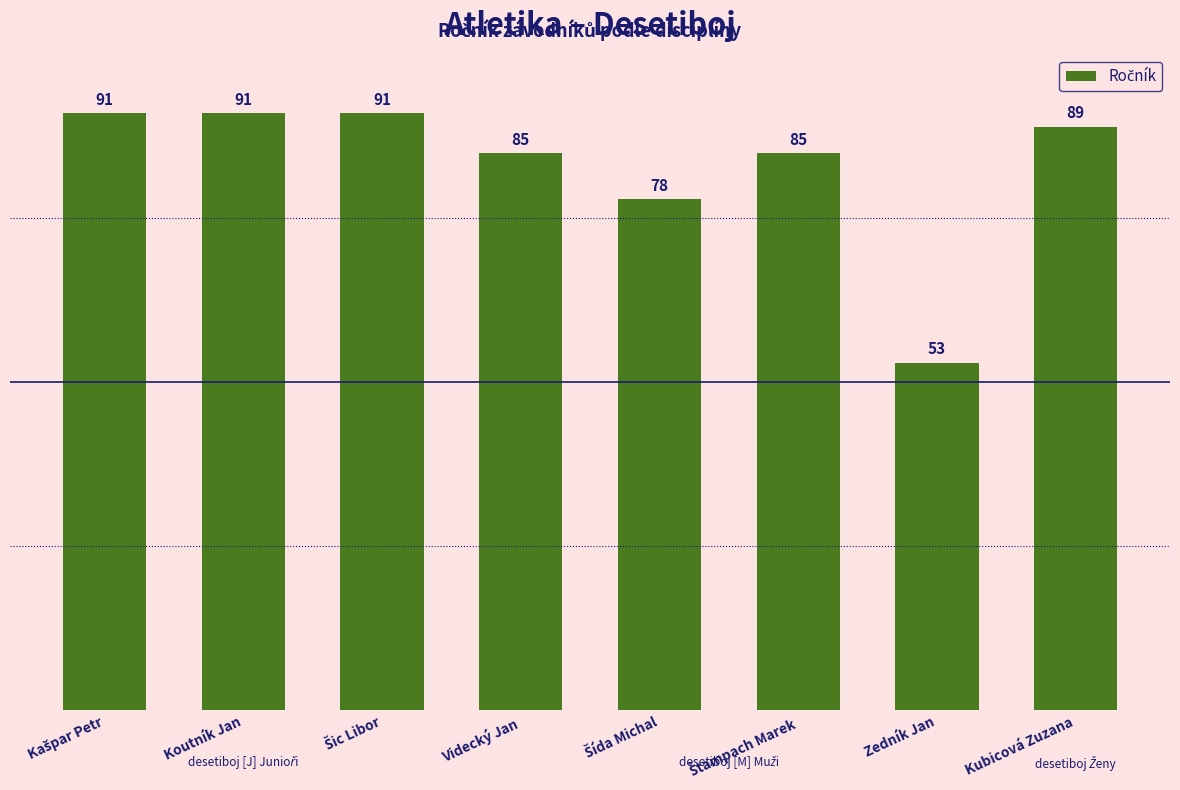

What is the average value?

83